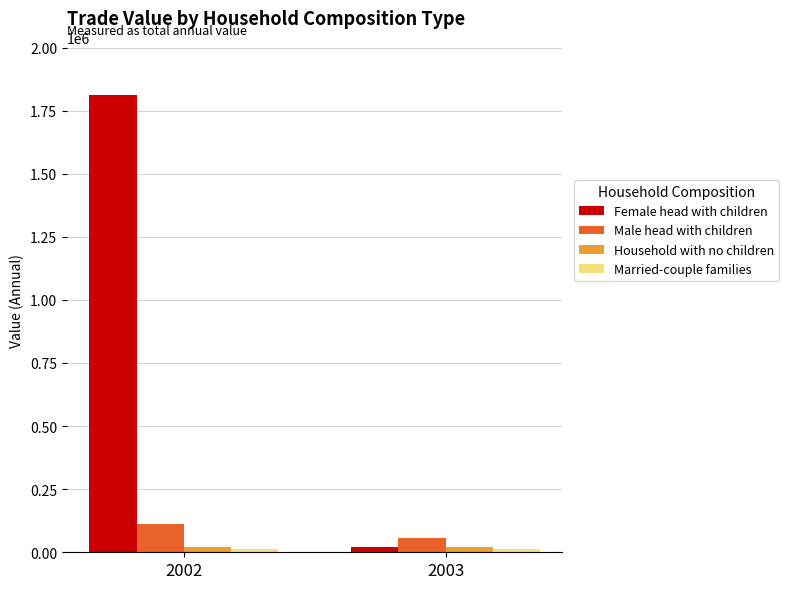

Between 2002 and 2003, which series saw the biggest shift?

Female head with children